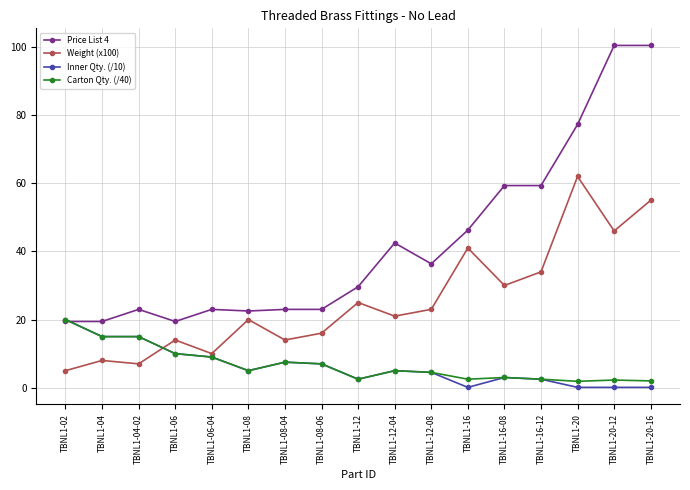

True or false: Price List 4 has a value of 36.4 at TBNL1-12-08.

True